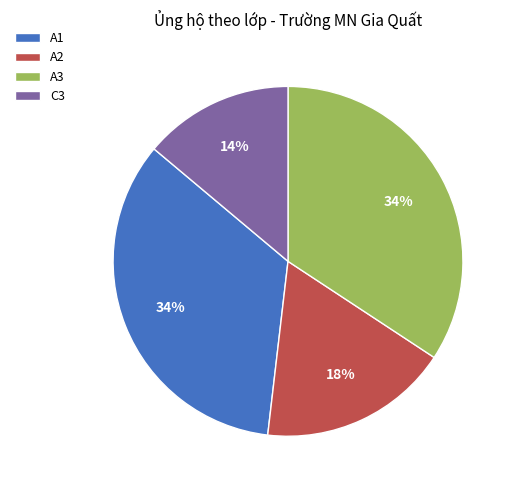

Is there a majority slice in this chart?

No